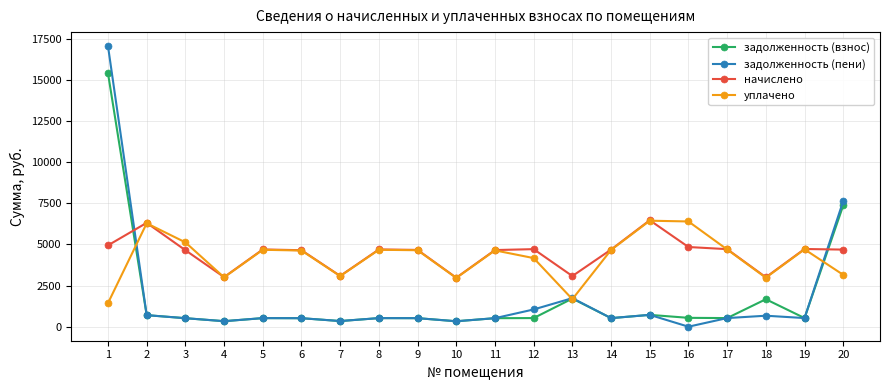

What is the value of the уплачено point at the 18th from the left?

2975.7